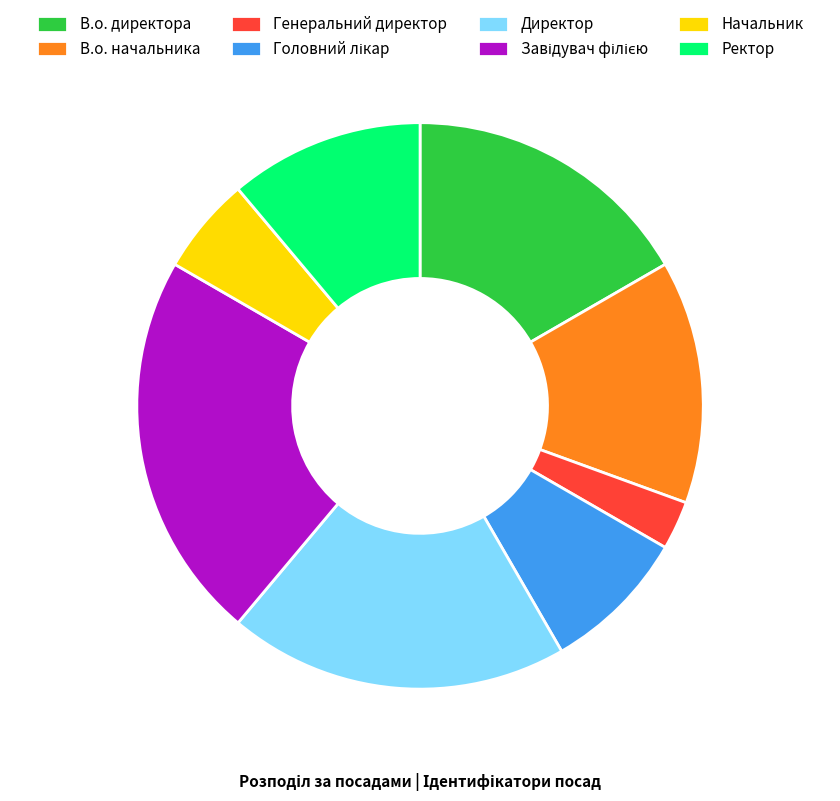

The В.о. директора slice represents 17% of the pie. True or false?

True